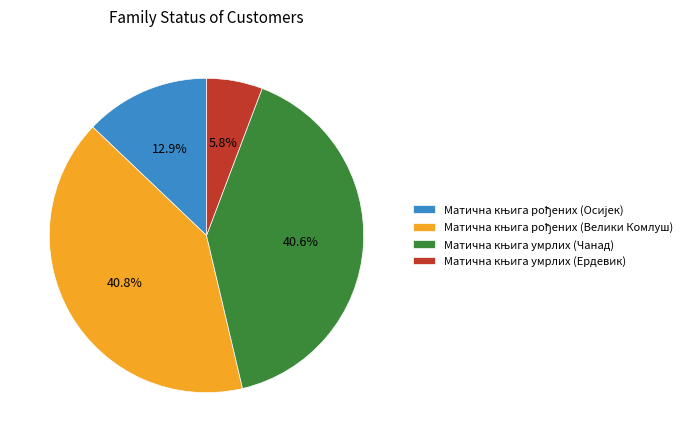

Does any single category account for the majority?

No